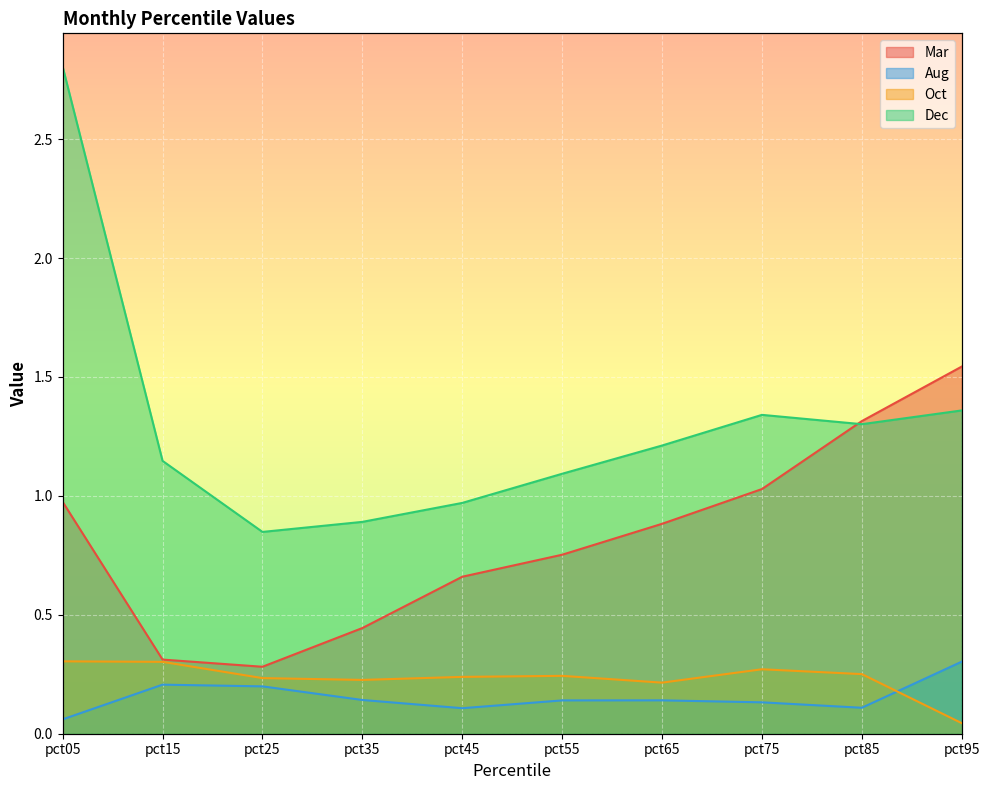

Rank the series by their maximum value, from lowest to highest.

Aug, Oct, Mar, Dec